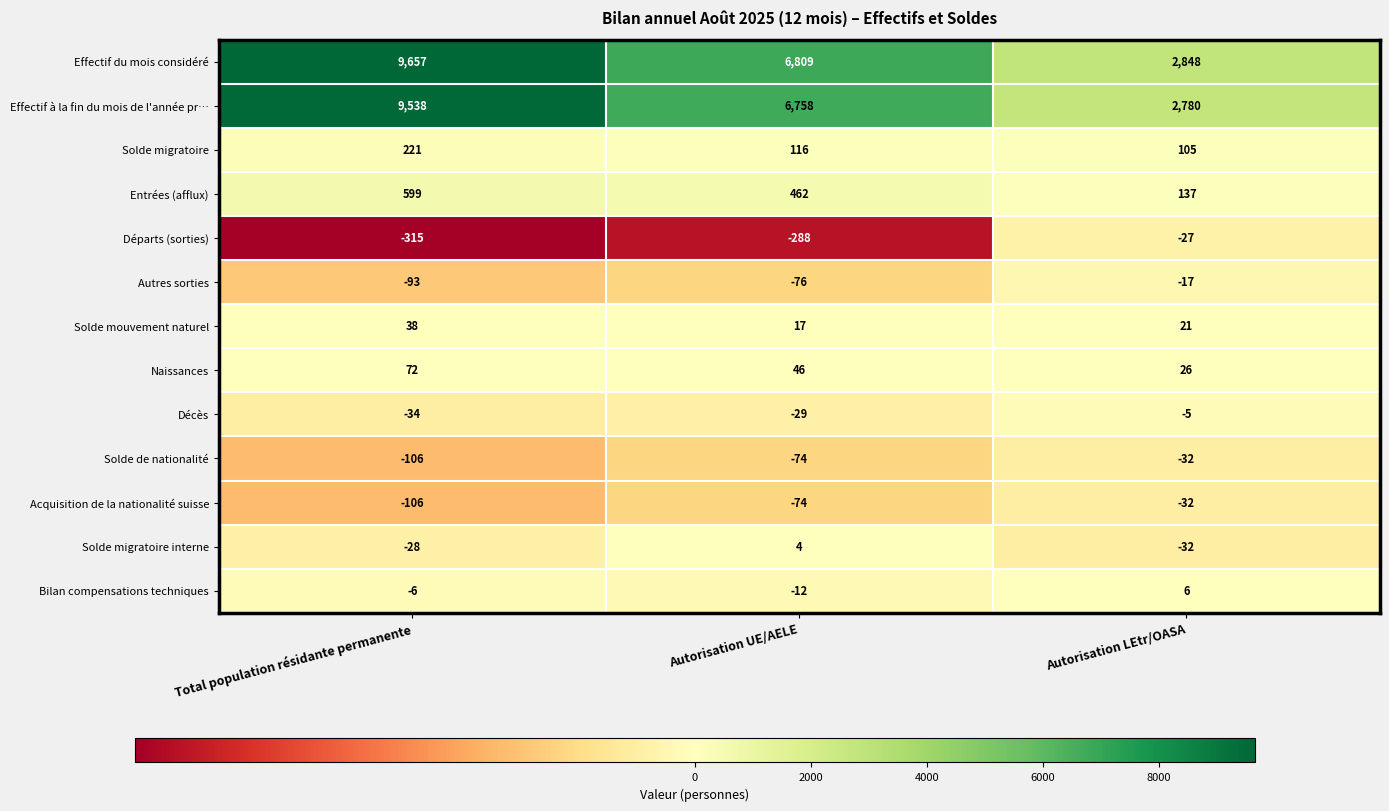

What is the sum of all Solde mouvement naturel values?

76